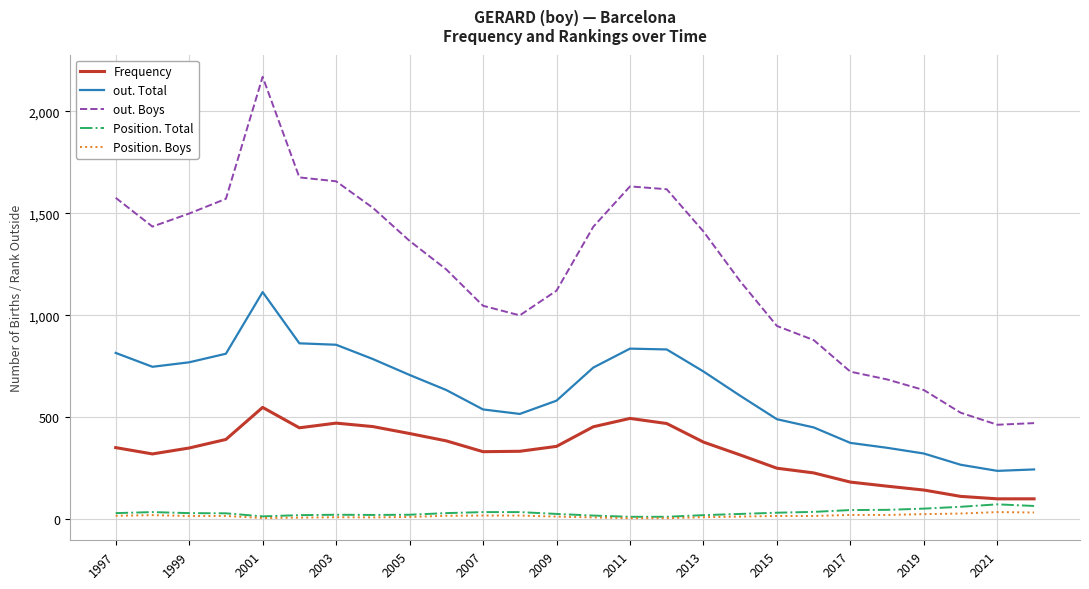

Which series has the largest total across all categories?

out. Boys